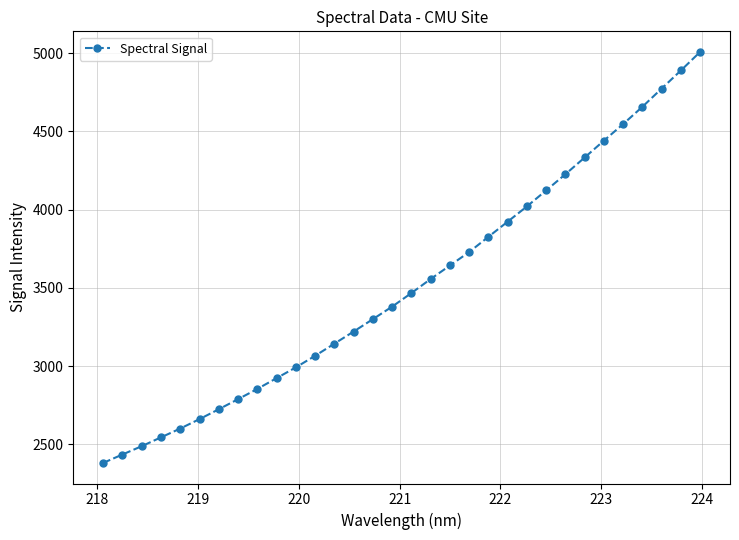

What is the maximum value shown in the chart?

5007.4